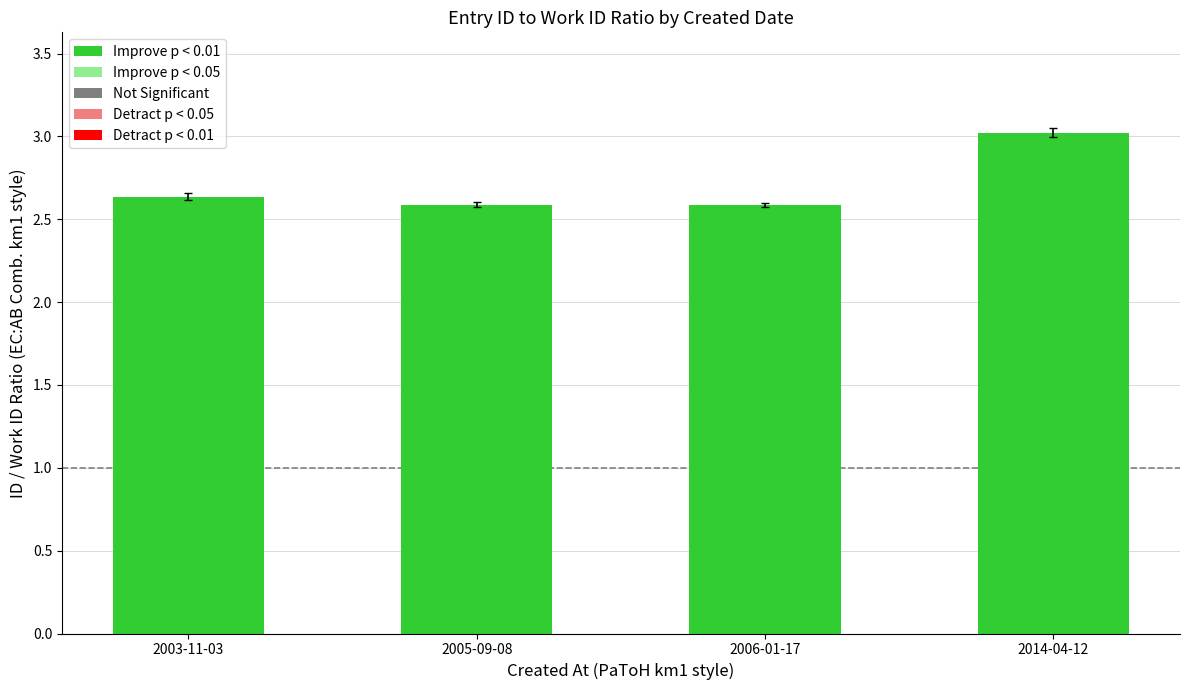

What is the change in value from 2006-01-17 to 2014-04-12?

+0.4